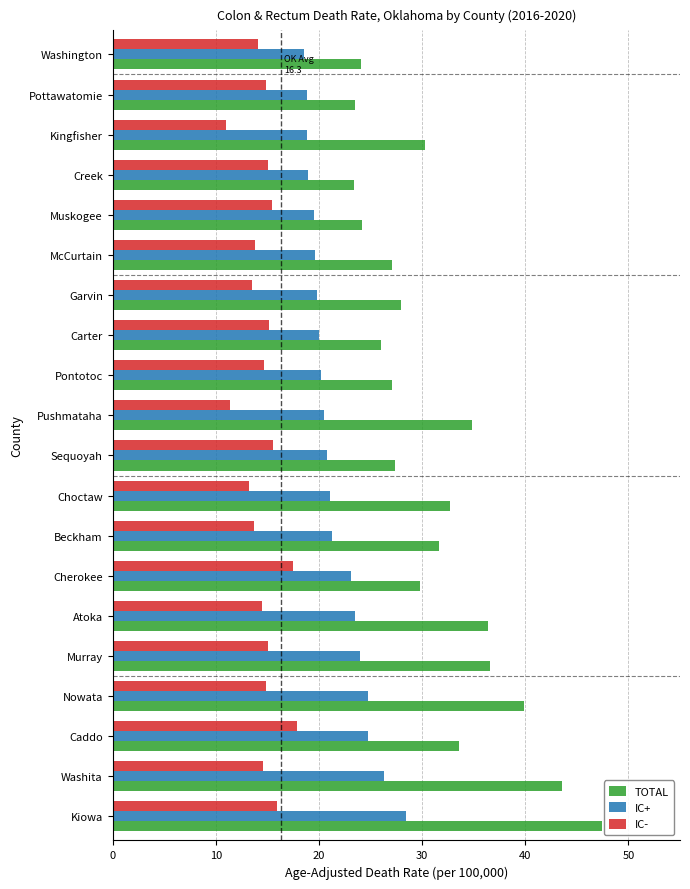

Read the IC- value at Atoka.

14.5